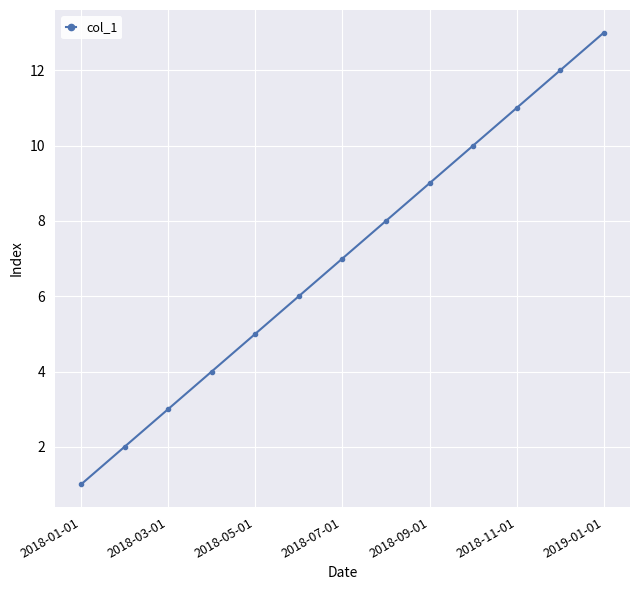

True or false: there are more than 2 points higher than both neighbors.

False